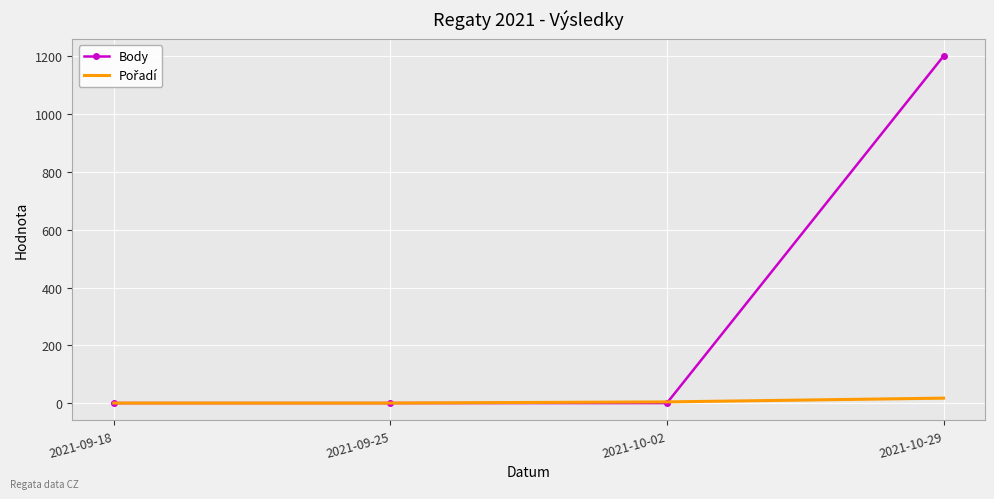

At which category is the sum across all series the highest?

2021-10-29